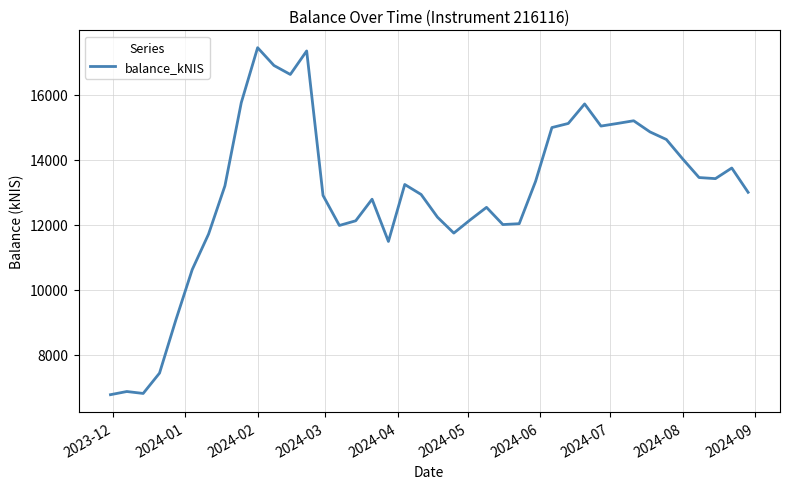

What is the sum of all values?

518241.5